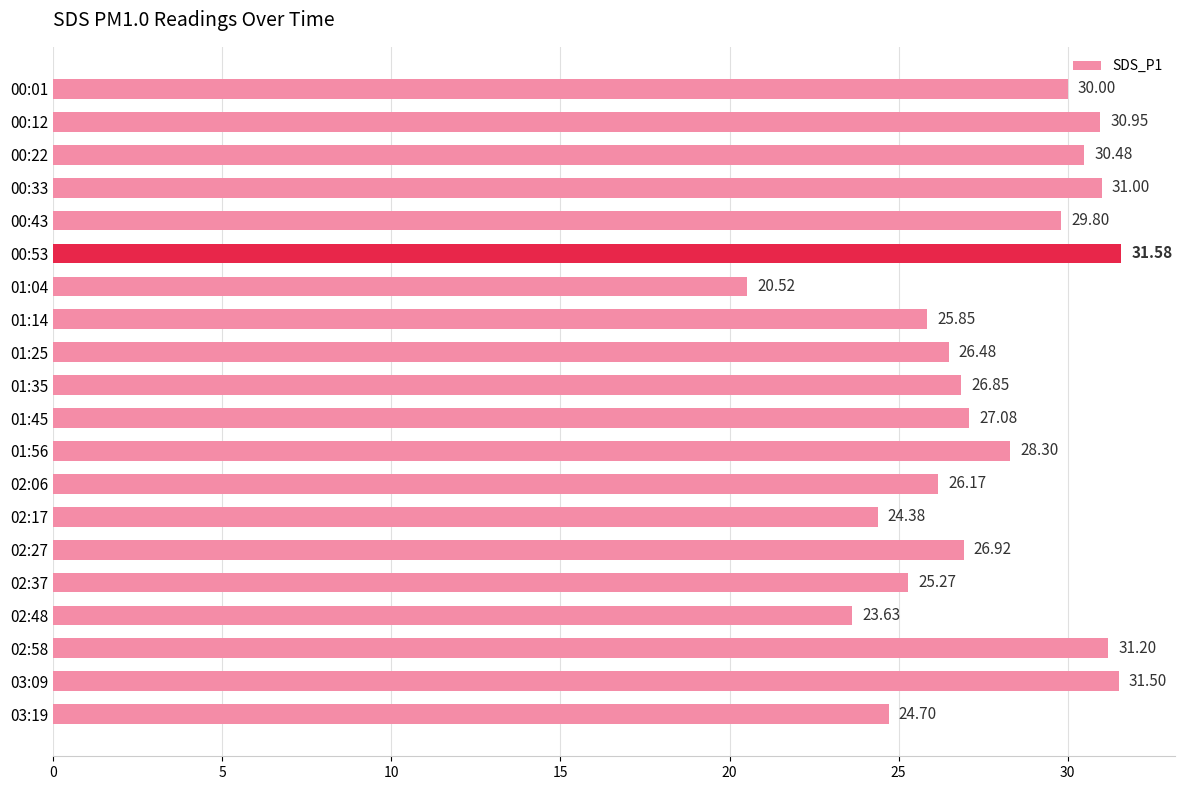

Does the chart contain stacked bars?

No